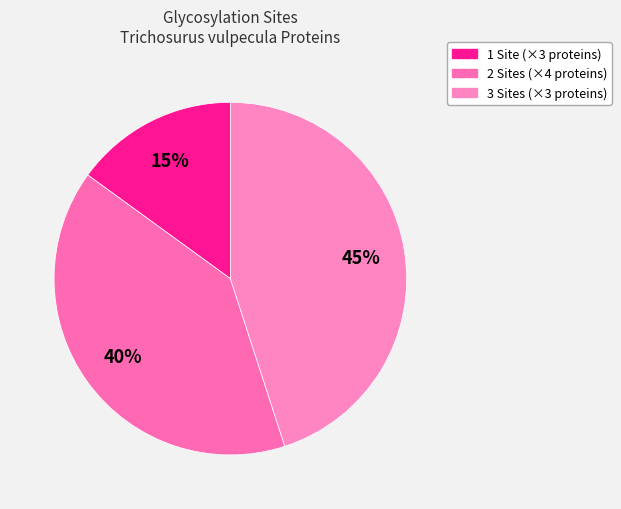

Count the number of slices in the pie.

3